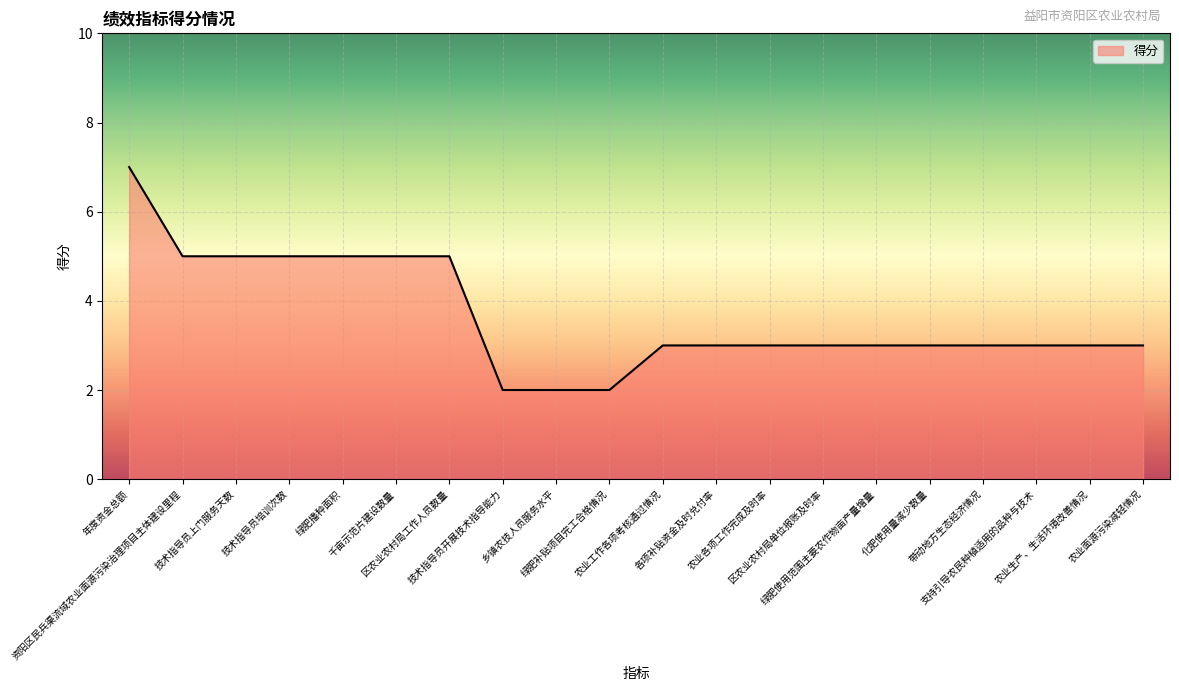

Which has a higher value, 农业面源污染减轻情况 or 区农业农村局工作人员数量?

区农业农村局工作人员数量